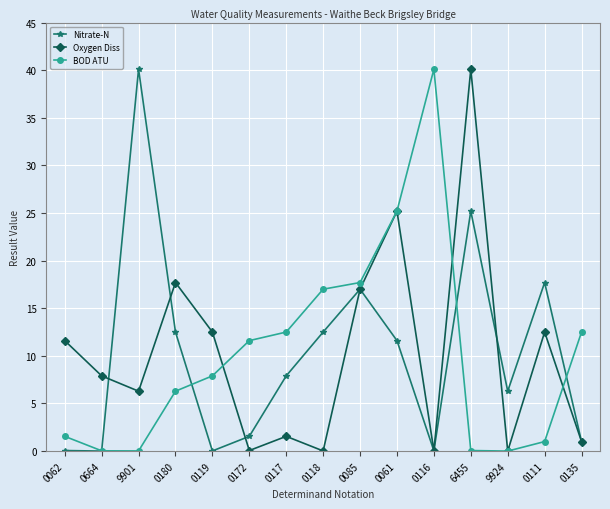

At which category is the sum across all series the highest?

6455